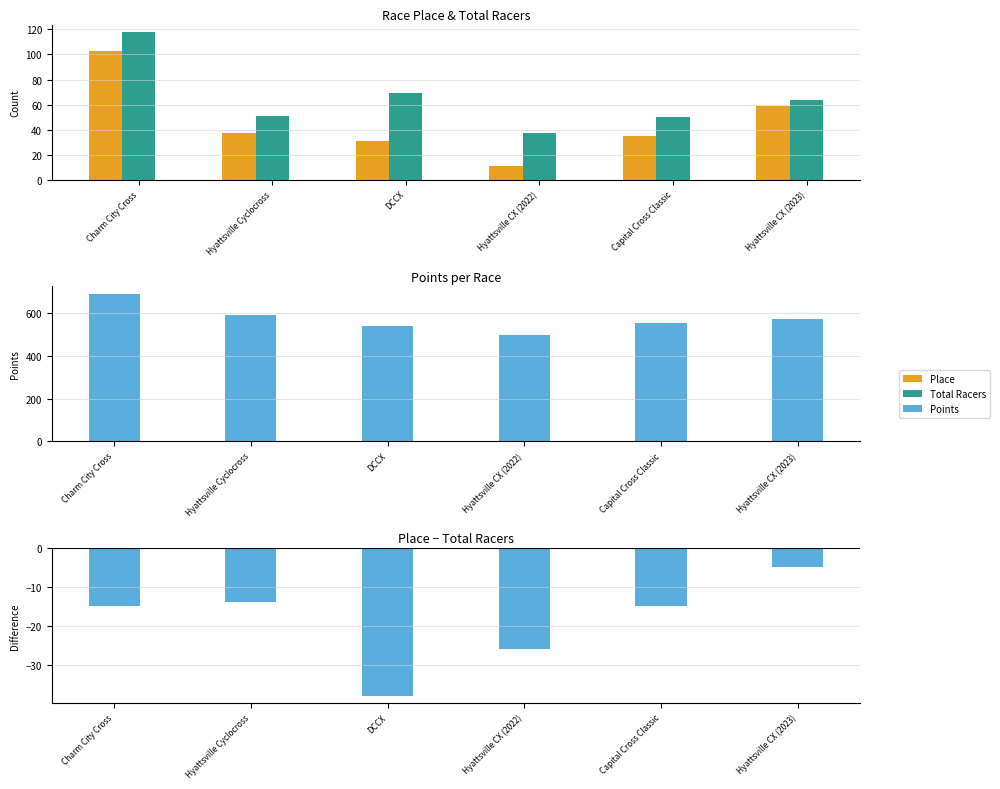

How many data points does each series have?

6